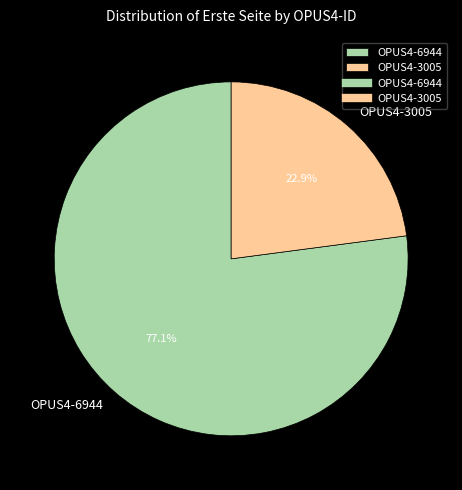

Combined, do OPUS4-3005 and OPUS4-6944 account for over 50%?

Yes